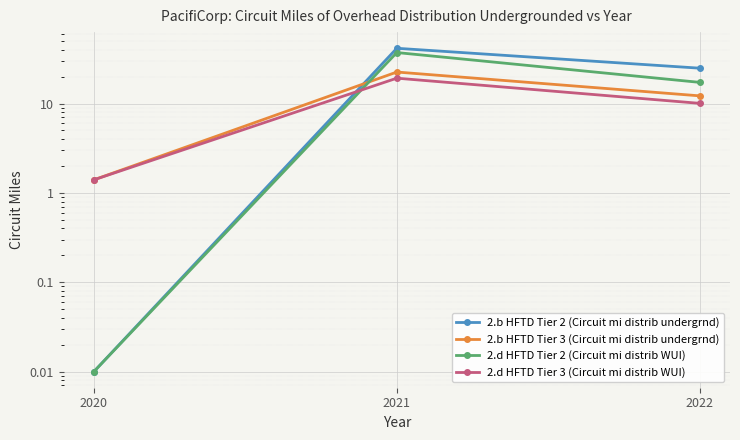

Reading left to right, transcribe all the data shown in this chart.

2.b HFTD Tier 2 (Circuit mi distrib undergrnd): 2020=0.0	2021=41.5	2022=24.9
2.b HFTD Tier 3 (Circuit mi distrib undergrnd): 2020=1.4	2021=22.5	2022=12.2
2.d HFTD Tier 2 (Circuit mi distrib WUI): 2020=0.0	2021=37.2	2022=17.2
2.d HFTD Tier 3 (Circuit mi distrib WUI): 2020=1.4	2021=19.2	2022=10.0